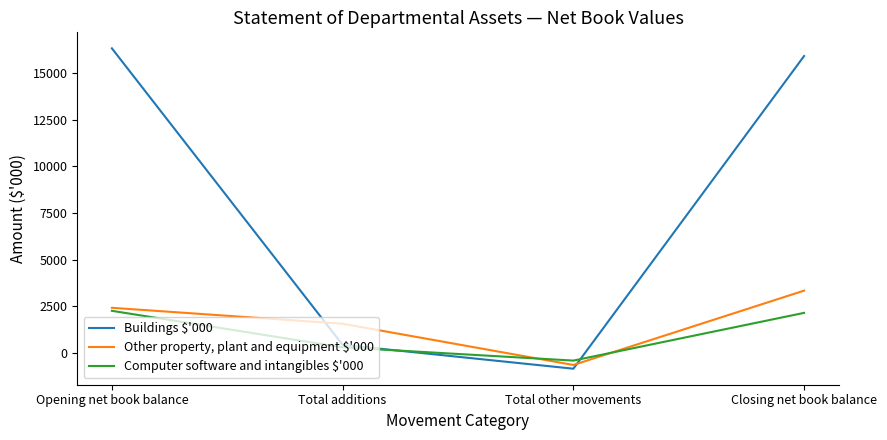

True or false: Other property, plant and equipment $'000 has more than 0 interior local peaks.

False